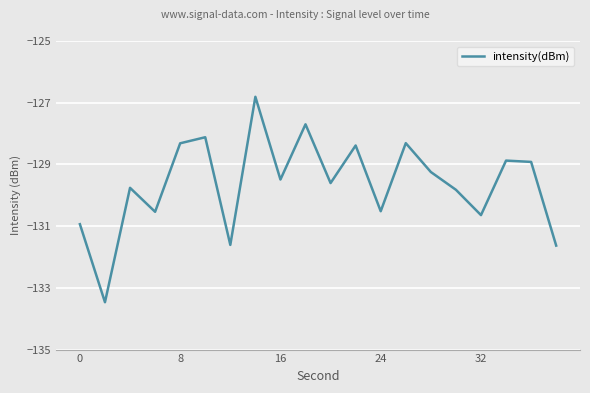

What is the greatest value displayed?

-126.8